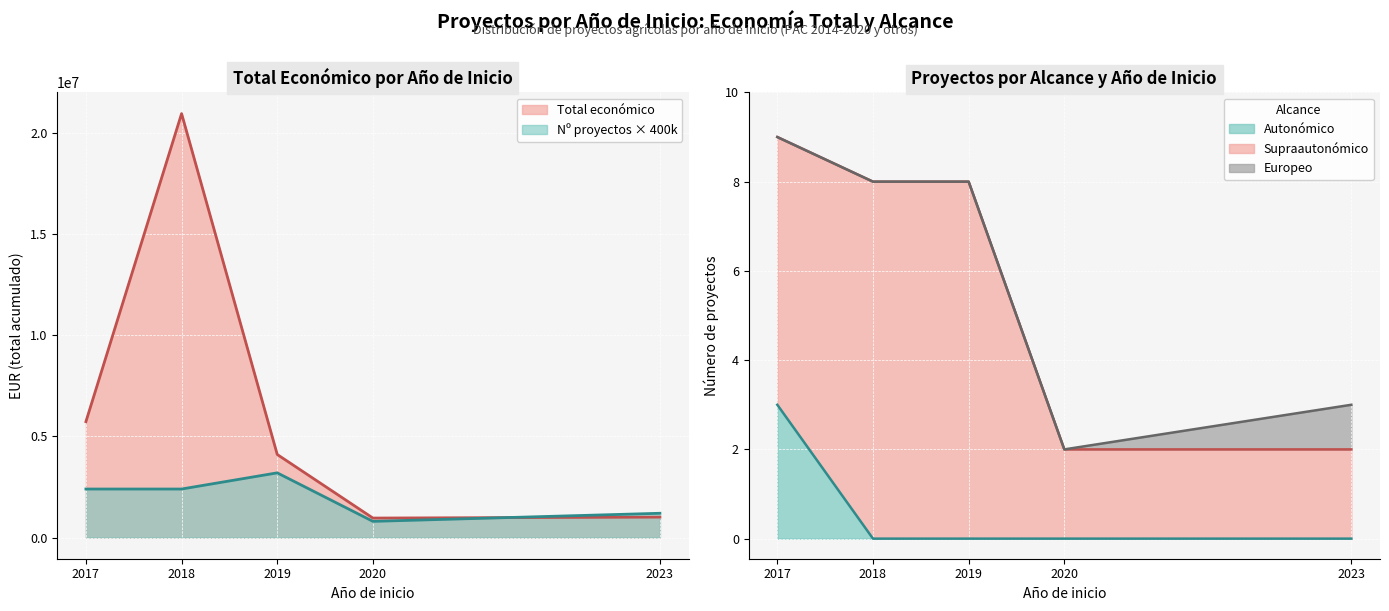

True or false: Nº proyectos × 400k (scaled) has a value of 800000 at 2020.

True